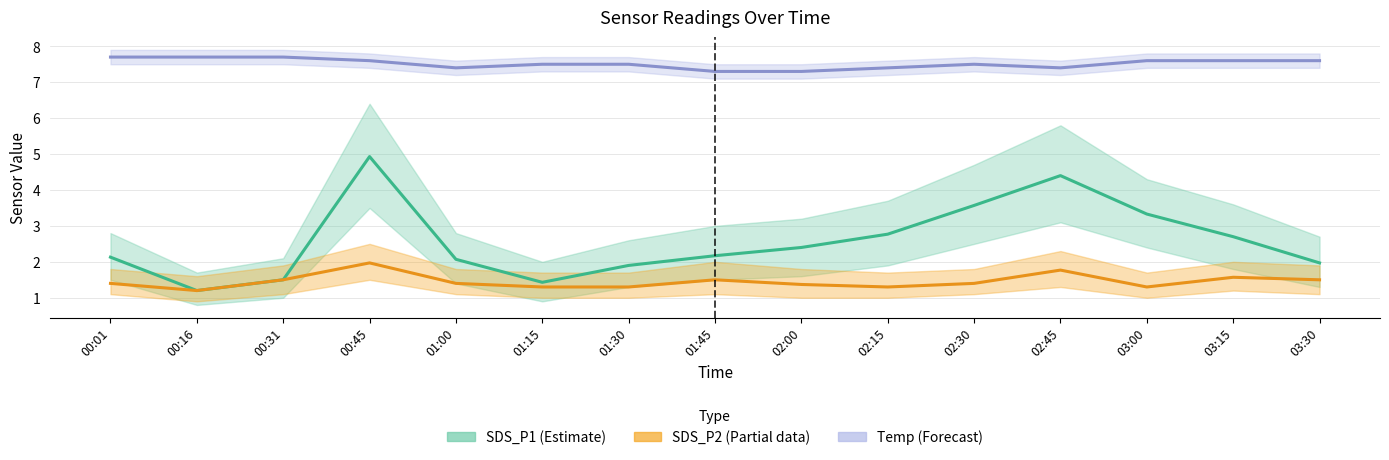

At which label does SDS_P2 (Partial) reach its minimum?

00:16